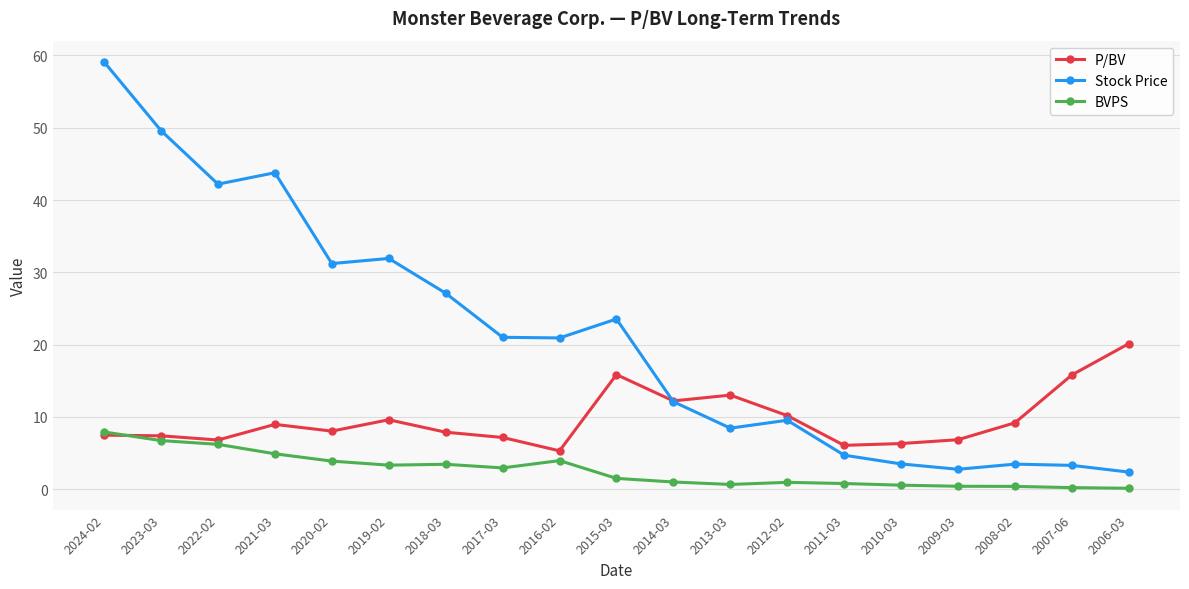

What is the label of the 5th point from the right?

2010-03